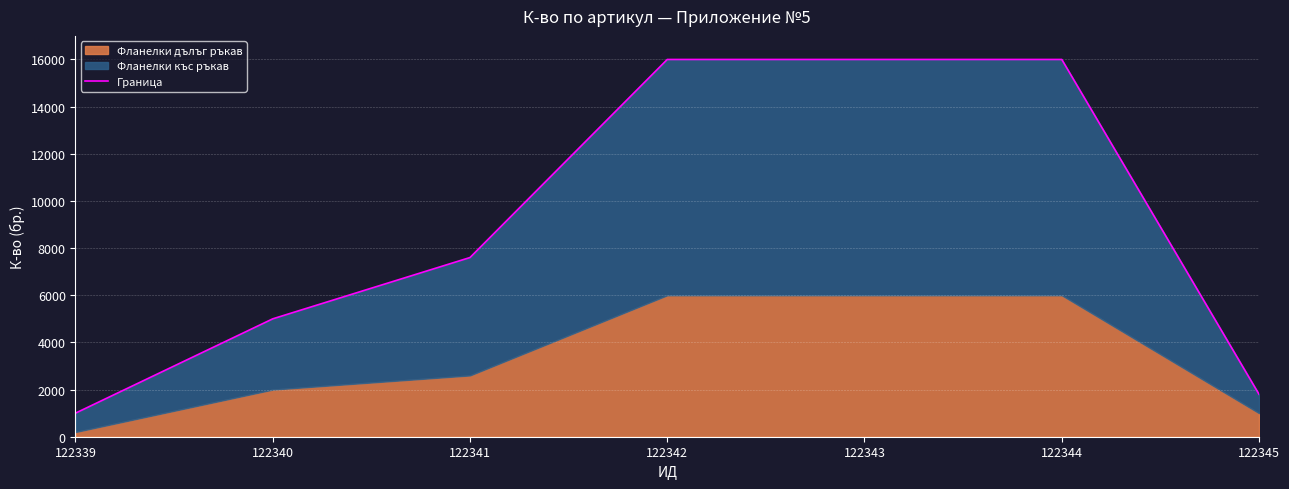

What is the average value?

9057